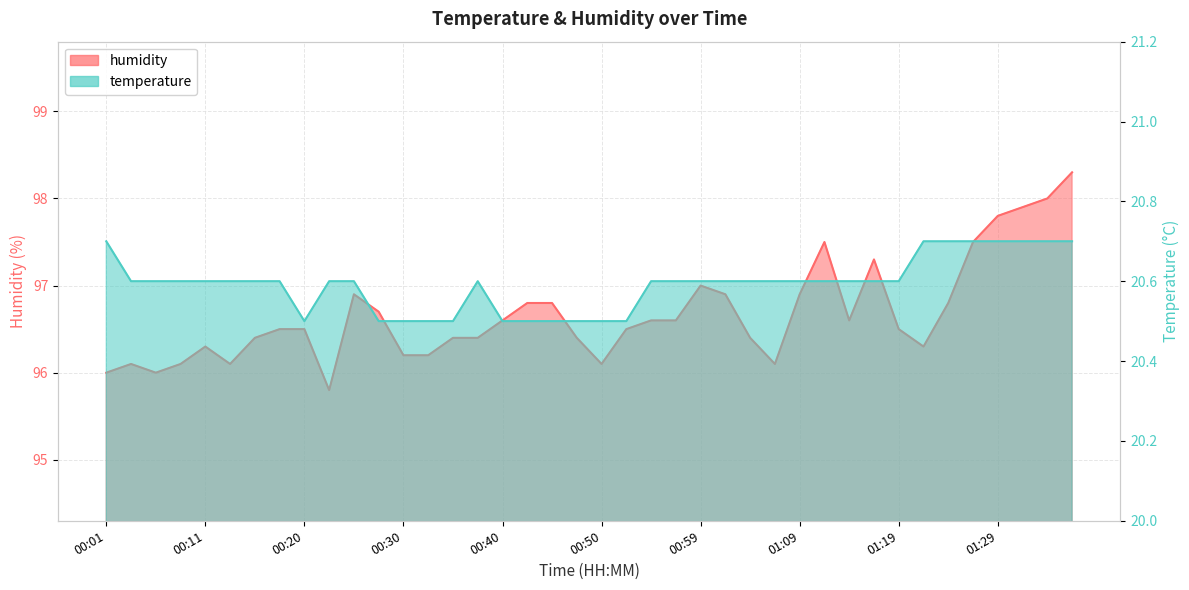

Which label corresponds to the smallest value in the chart?

00:20